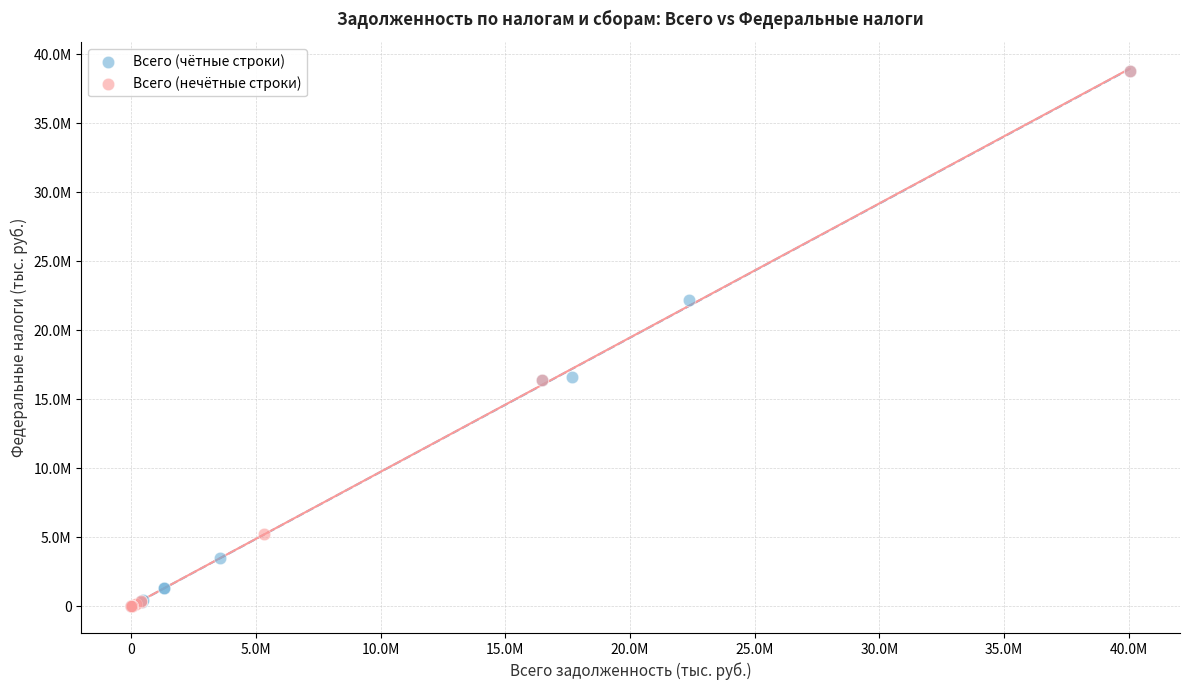

What are all the series names shown in the legend?

Всего (чётные строки), Всего (нечётные строки)